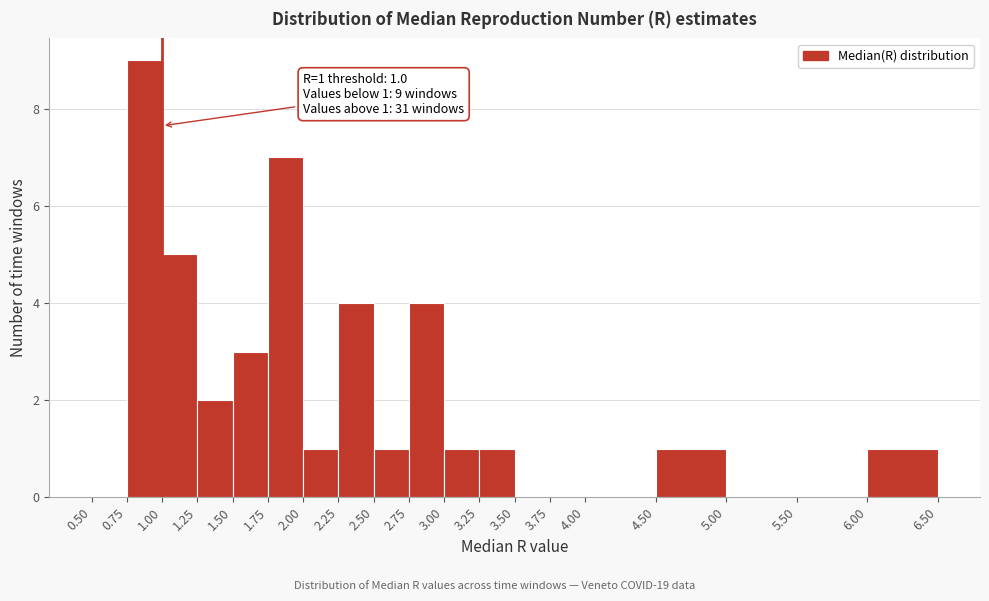

Which range on the x-axis has the tallest bar?

0.75 to 1.00